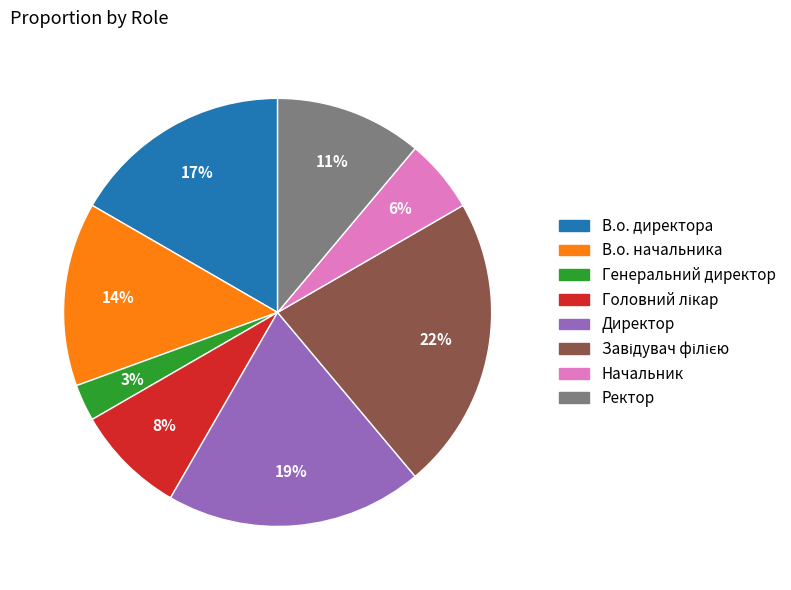

Is the sum of Директор and Начальник greater than half?

No